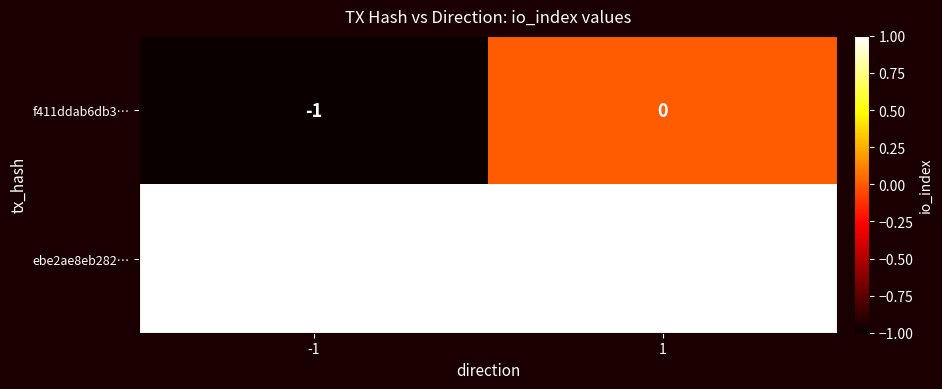

Rank the series by their maximum value, from highest to lowest.

ebe2ae8eb282…, f411ddab6db3…